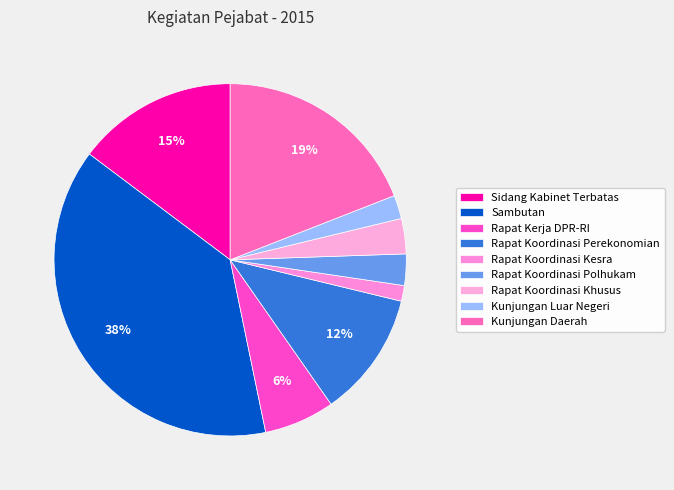

How many segments does this pie chart have?

9